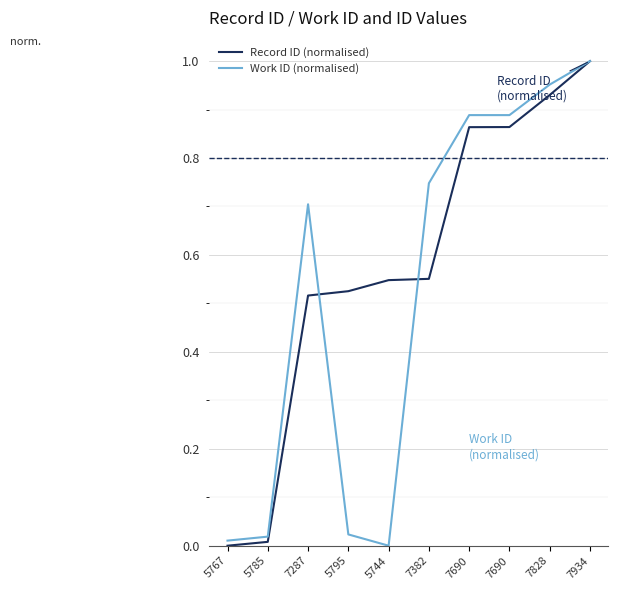

True or false: Work ID (normalised) has more than 1 points higher than both neighbors.

False